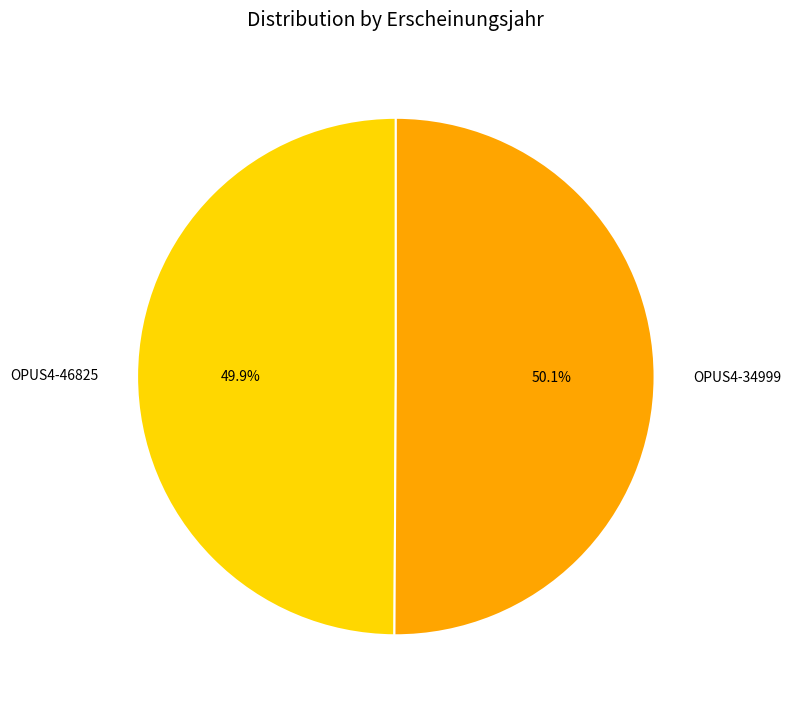

What is the ratio of the value at OPUS4-34999 to the value at OPUS4-46825?

1.0